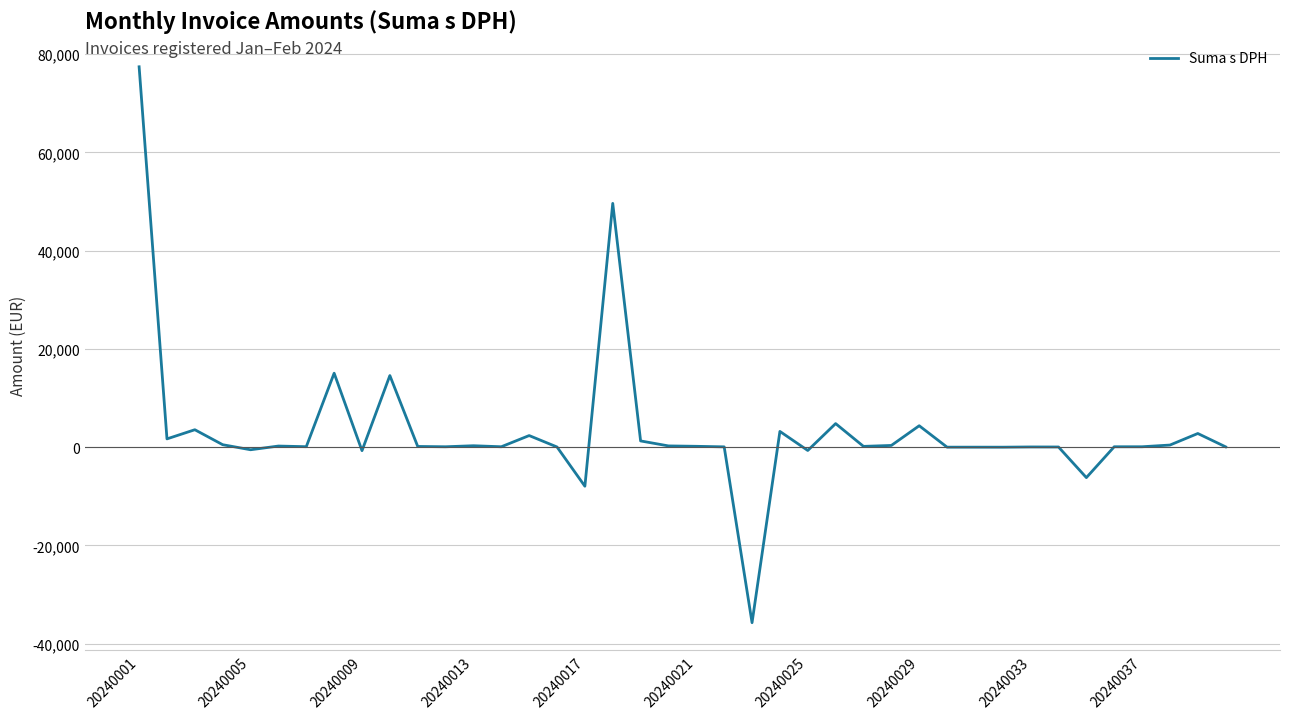

What is the difference between the maximum and minimum values?

113155.2